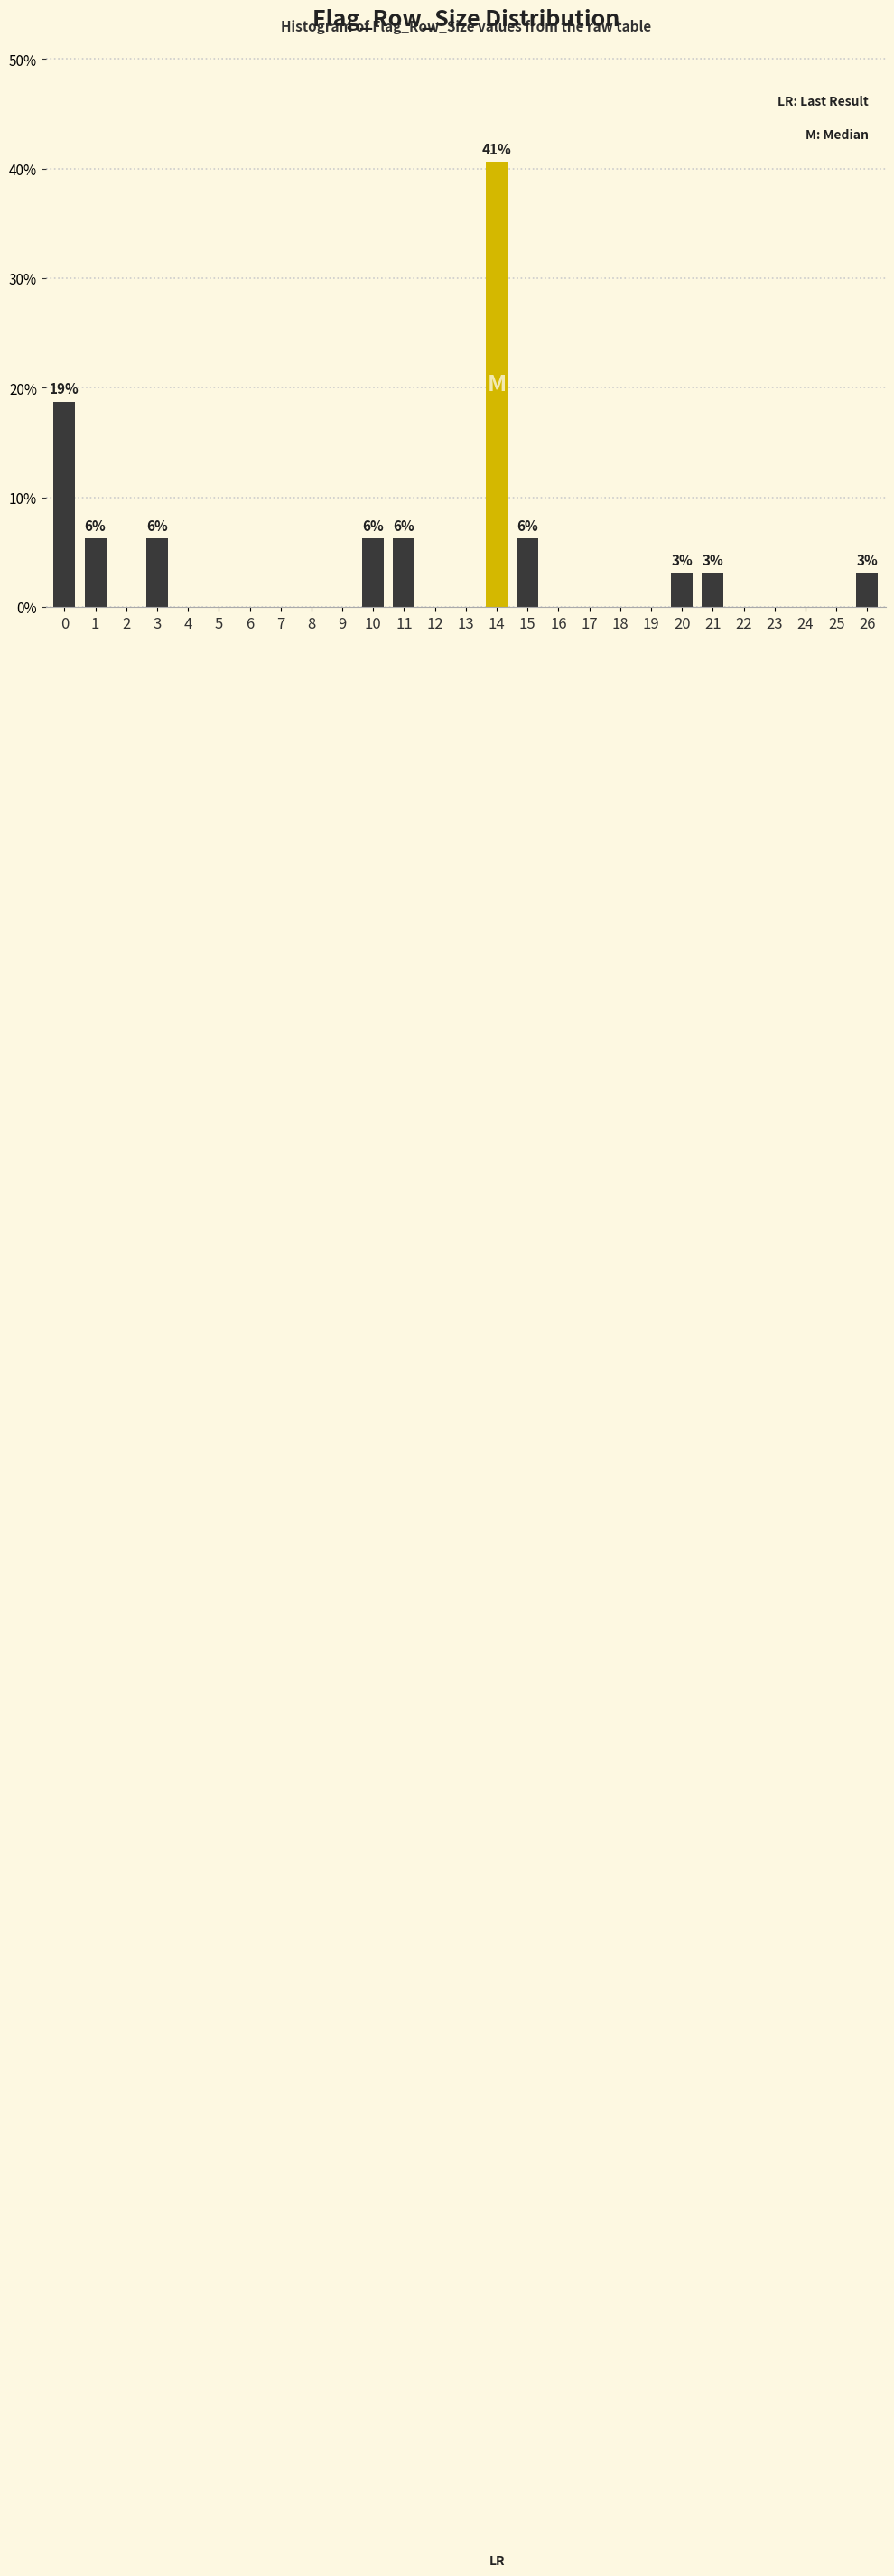

What is the change in value from 14 to 19?

-40.6